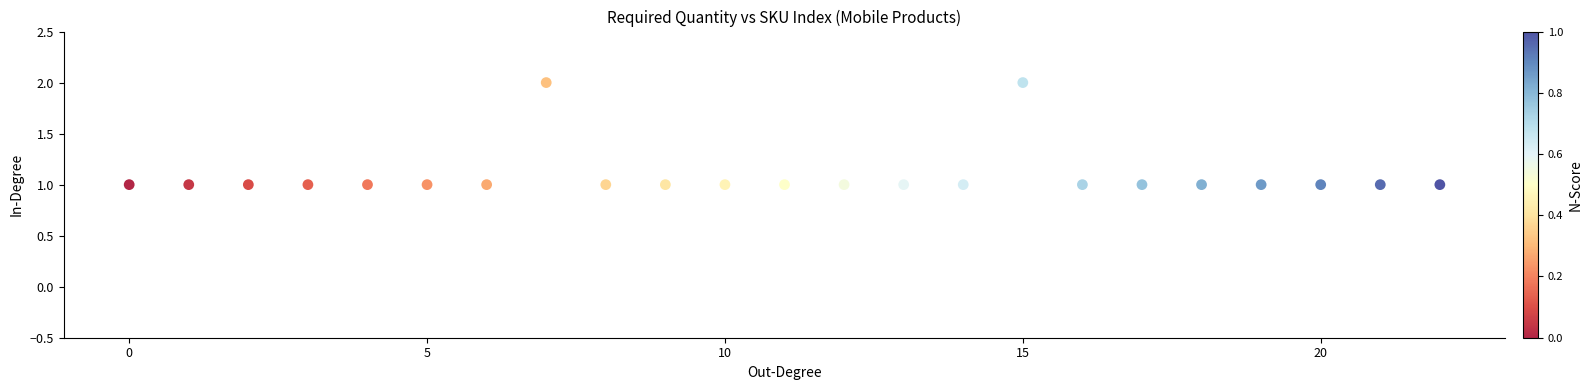

How many data points are displayed?

23